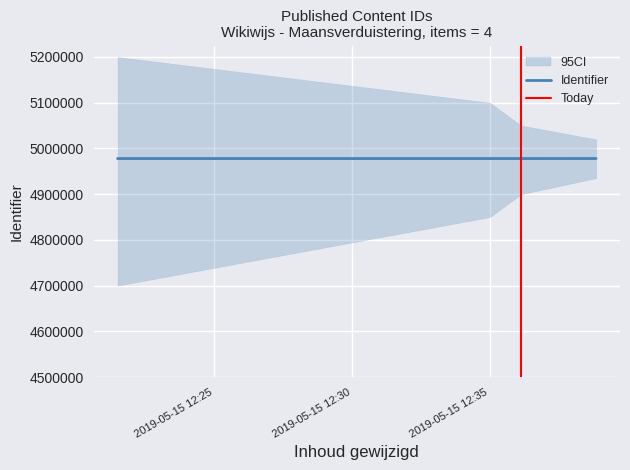

What is the ratio of the value at 2019-05-15 12:35:01 to the value at 2019-05-15 12:36:09?

1.0